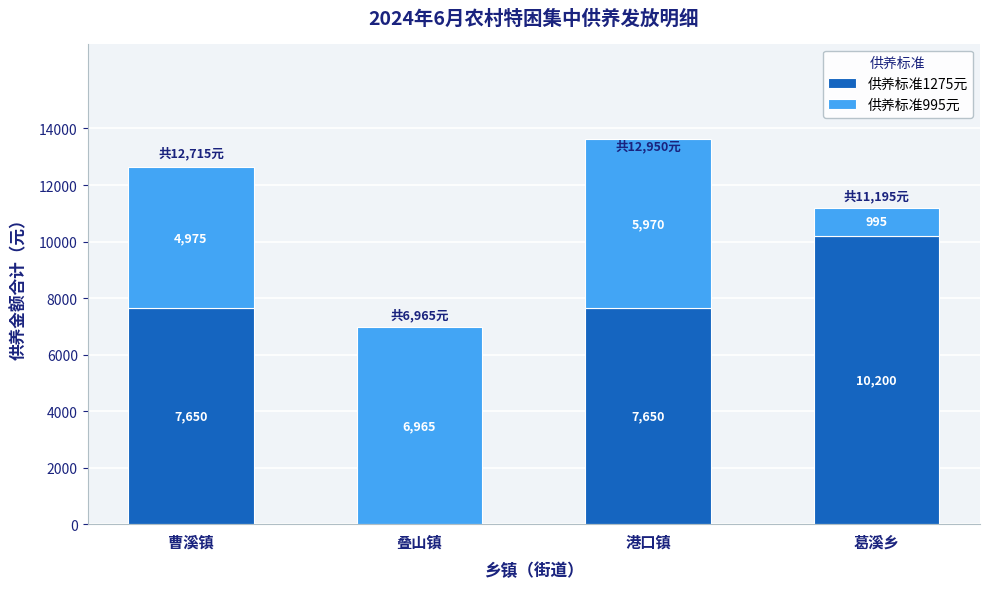

What are all the series names shown in the legend?

供养标准1275元, 供养标准995元